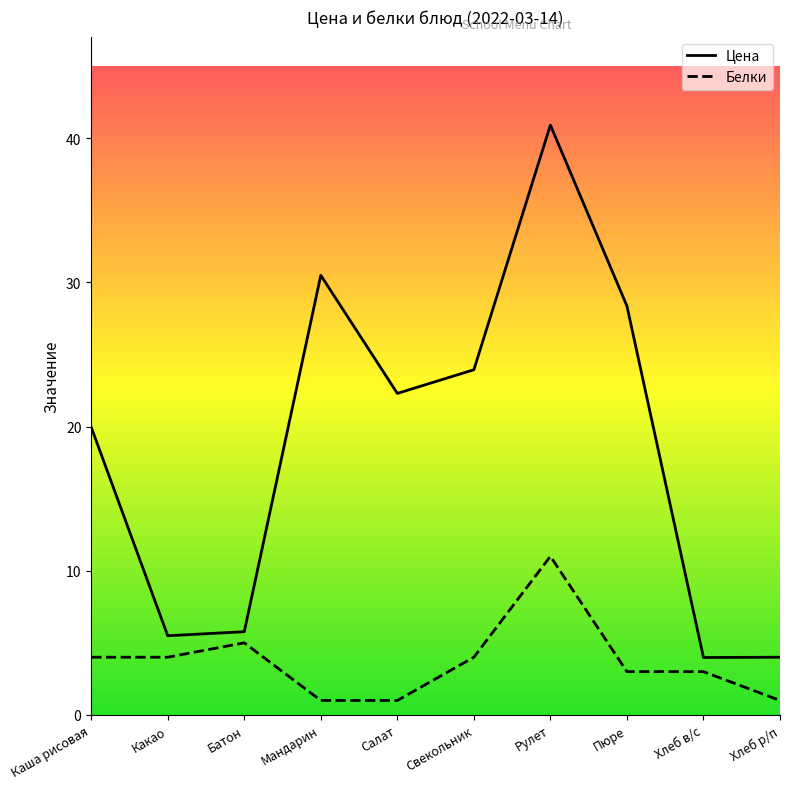

Which series has the largest total across all categories?

Цена